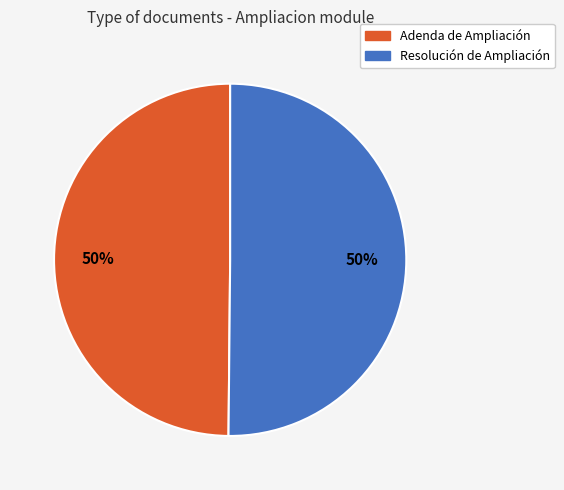

Approximately how many times larger is the value at Resolución de Ampliación compared to Adenda de Ampliación?

1.0